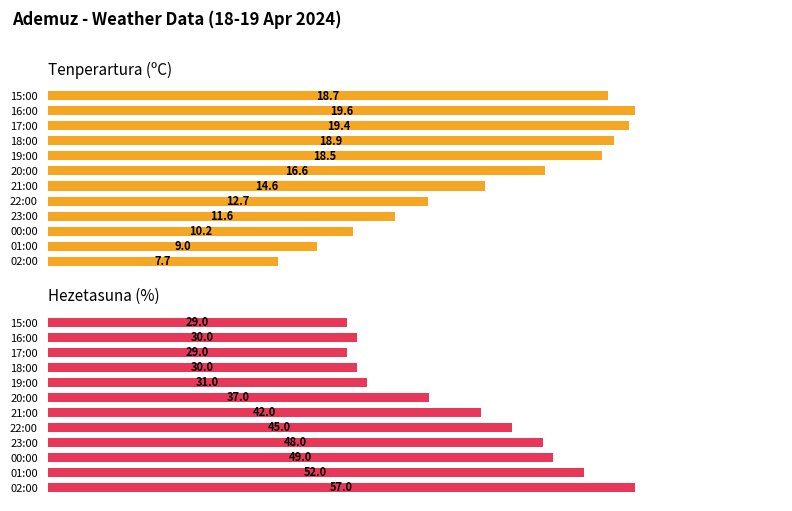

Reading left to right, transcribe all the data shown in this chart.

Tenperartura (ºC): 7.7	9.0	10.2	11.6	12.7	14.6	16.6	18.5	18.9	19.4	19.6	18.7
Hezetasuna (%): 57.0	52.0	49.0	48.0	45.0	42.0	37.0	31.0	30.0	29.0	30.0	29.0